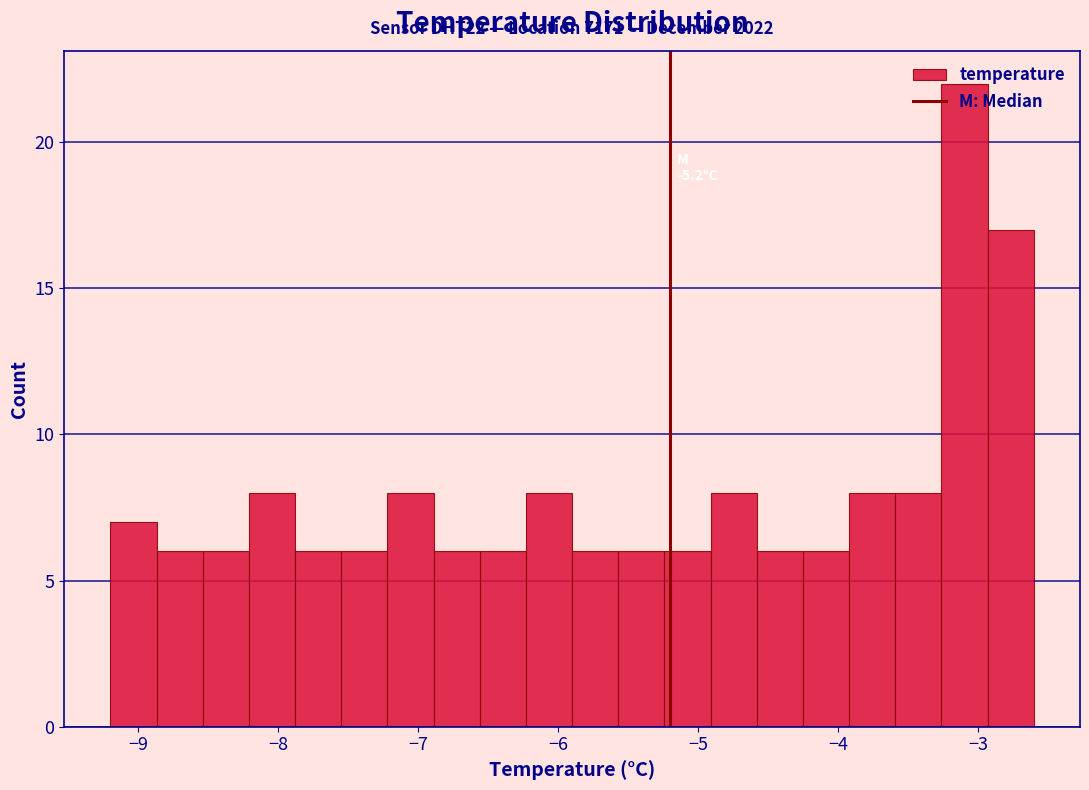

Read against the x-axis, roughly where is the centre of the tallest bar?

-3.1